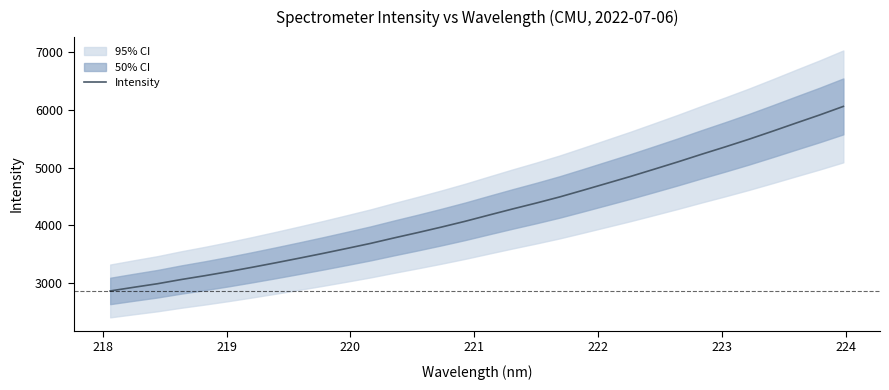

What is the highest value of the Intensity series?

6061.3